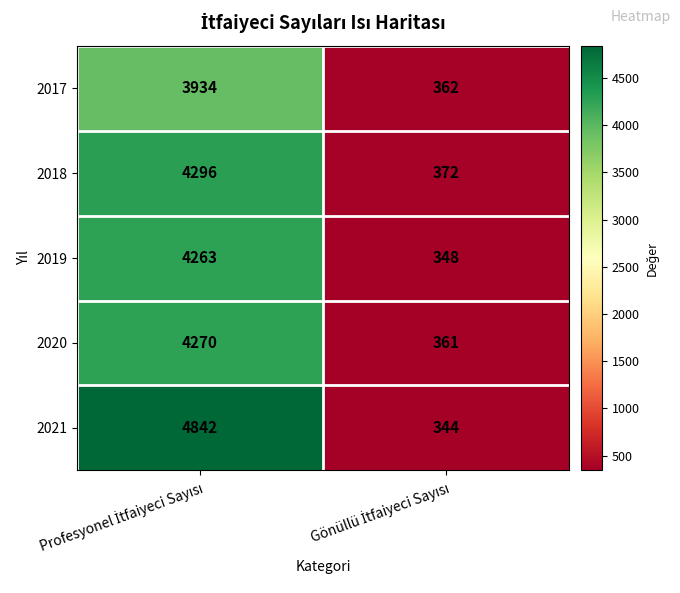

What is the greatest value displayed?

4842